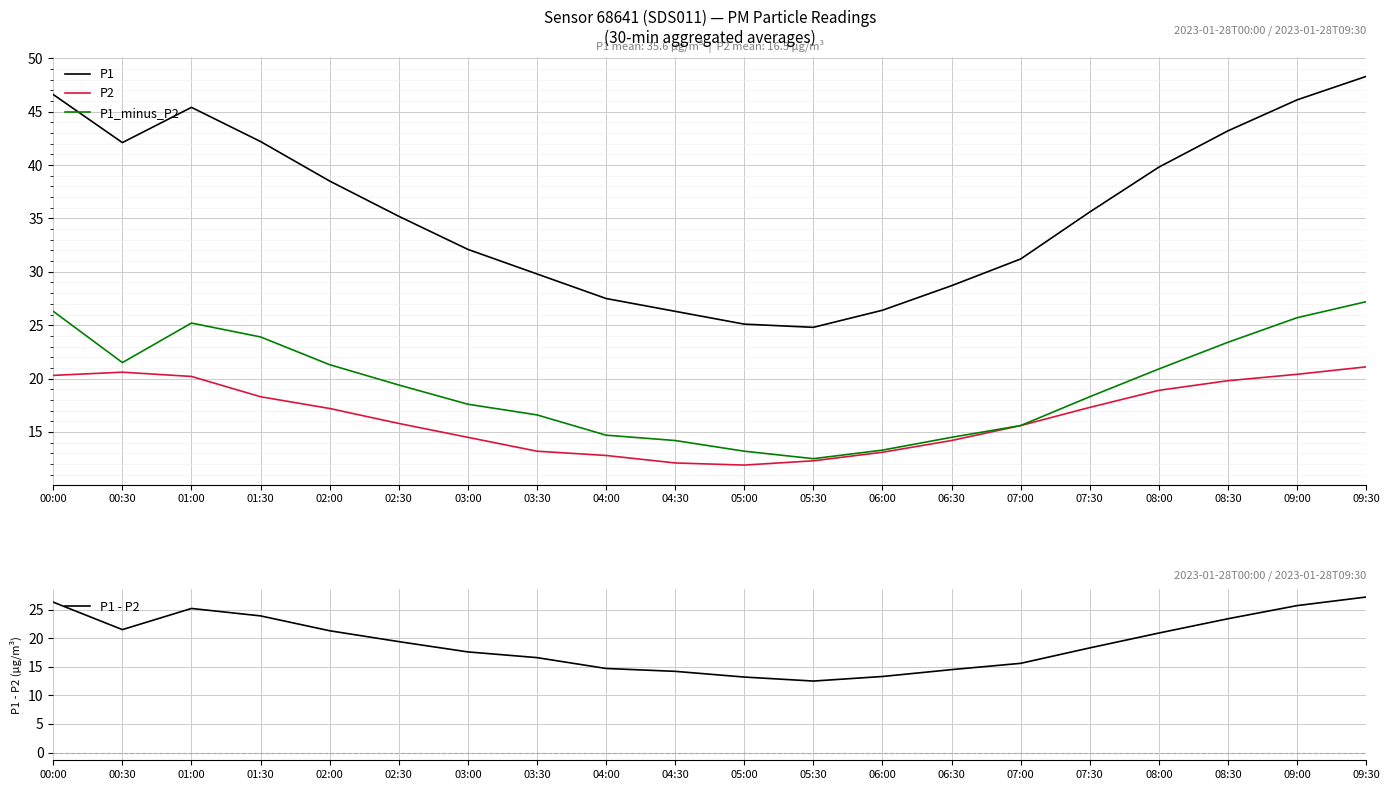

What is the difference between the maximum and minimum values in the P1_minus_P2 series?

14.7